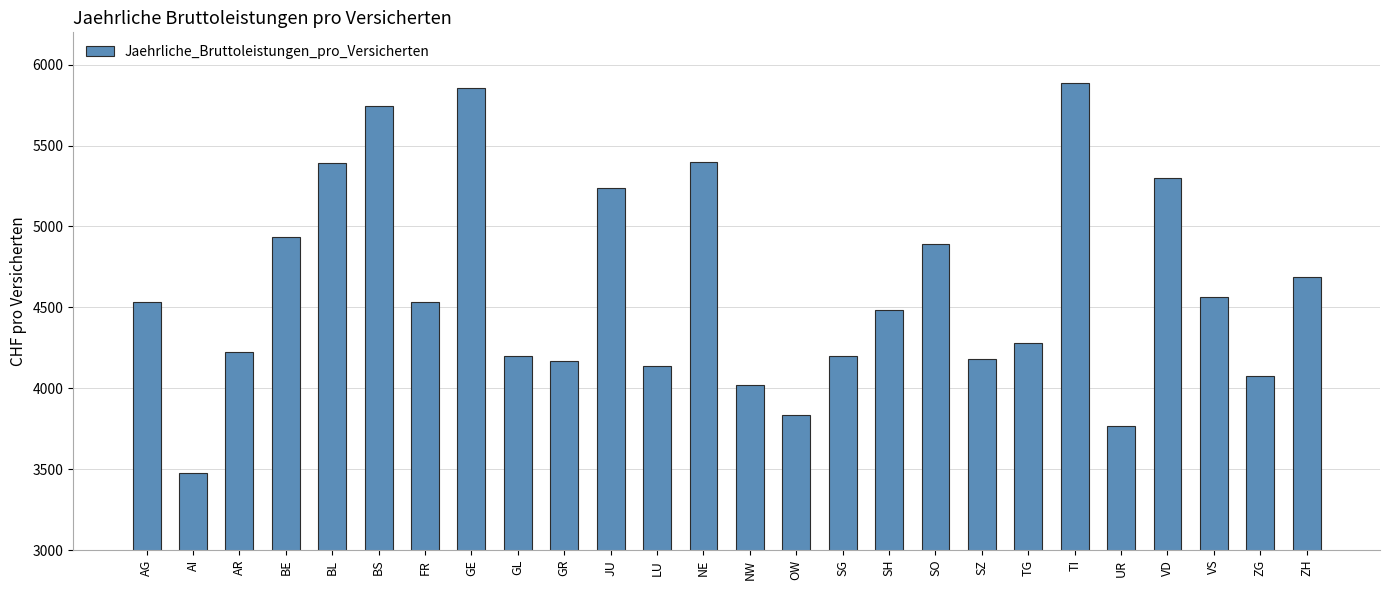

At which label is the value closest to 4683?

ZH